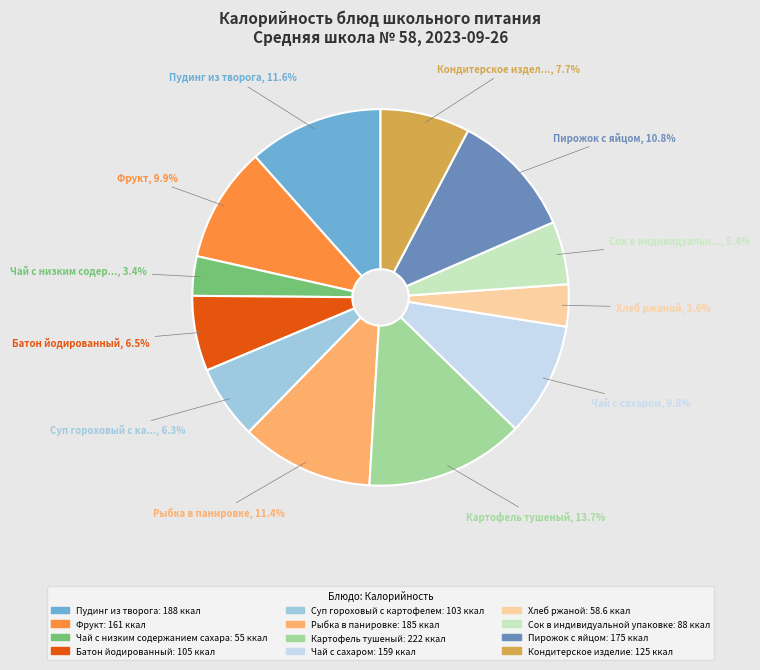

To the nearest percent, what is the difference between the largest and smallest slice percentages?

10%